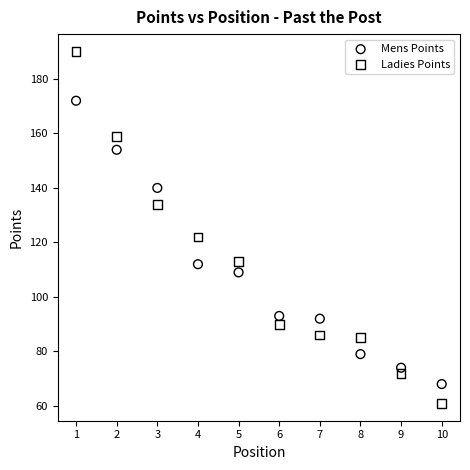

Which series reaches the minimum Y coordinate?

Ladies Points